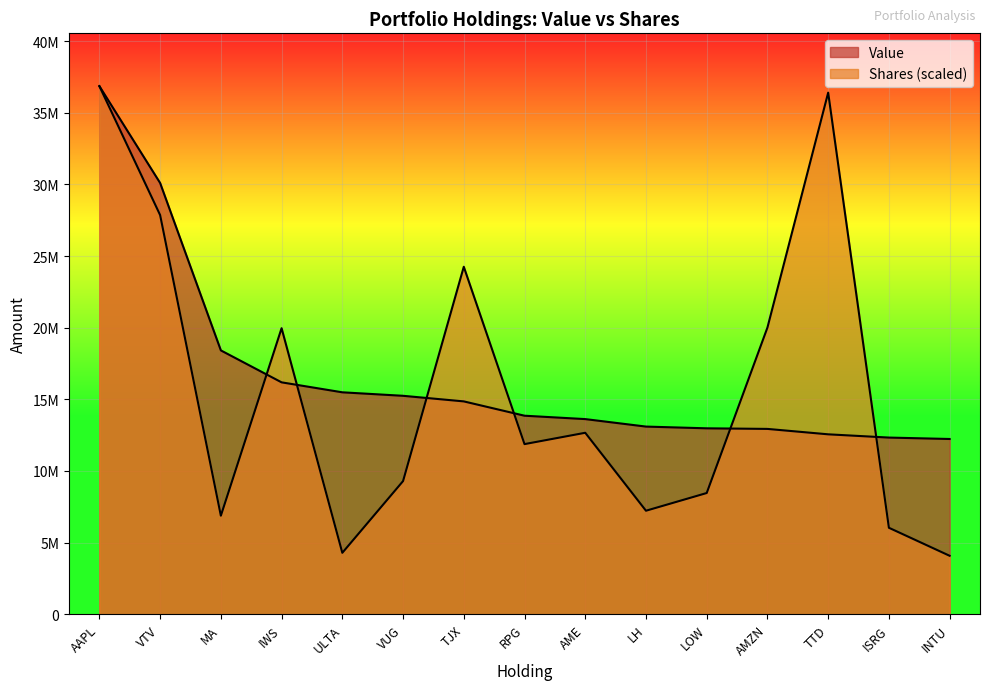

True or false: Shares or principal amount and Value intersect in this chart.

True